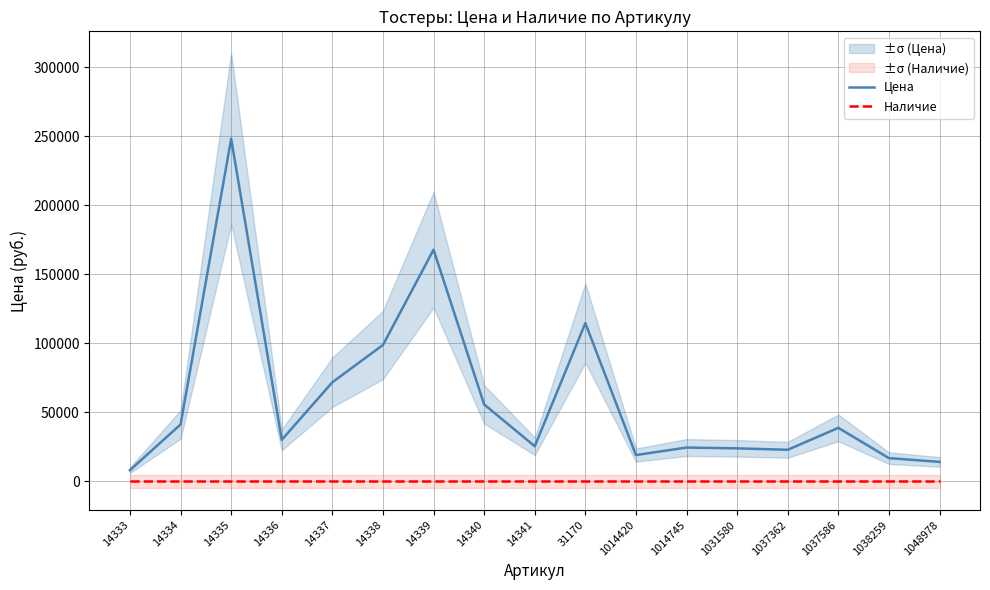

What is the value of the Цена point at the 12th from the left?

24527